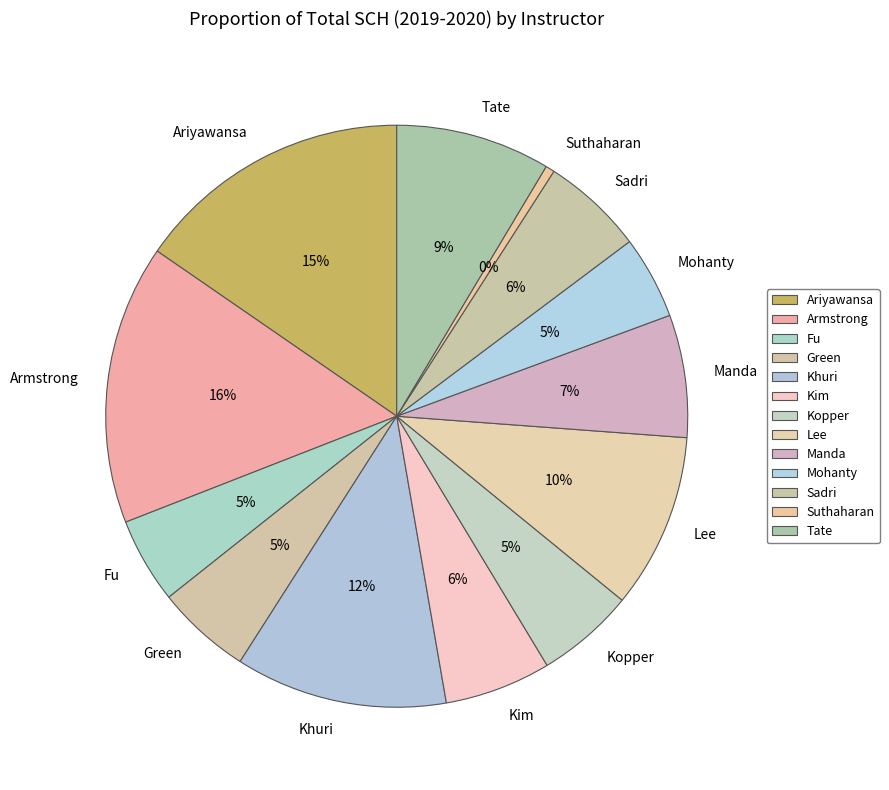

True or false: Sadri accounts for 14% of the total.

False